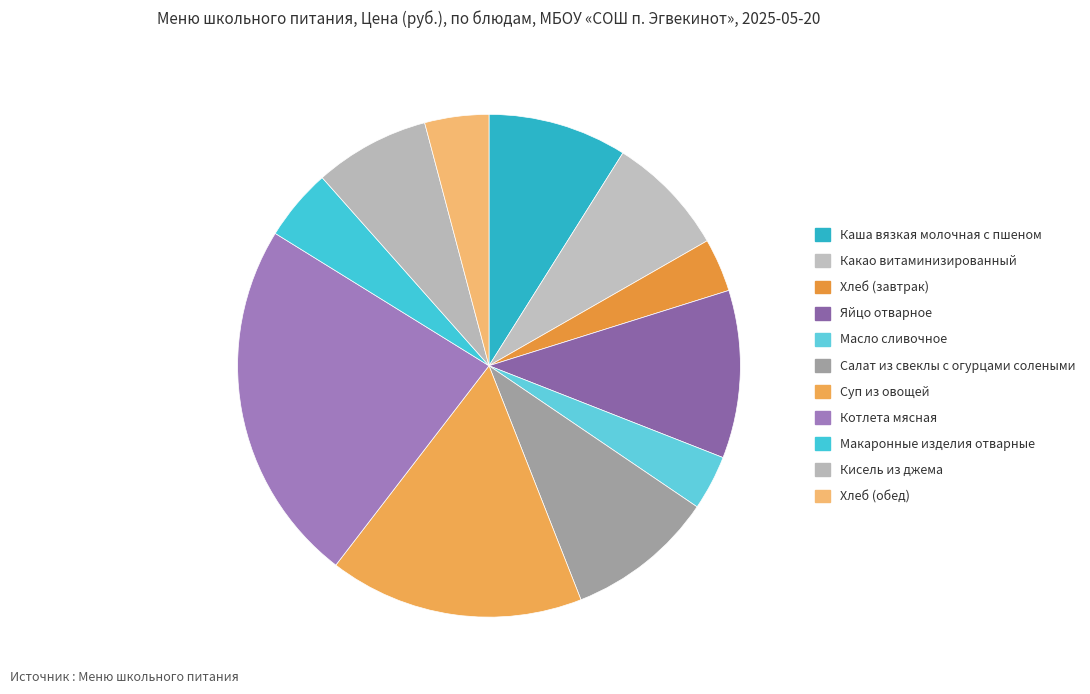

Rank the categories by value from lowest to highest.

Хлеб (завтрак), Масло сливочное, Хлеб (обед), Макаронные изделия отварные, Кисель из джема, Какао витаминизированный, Каша вязкая молочная с пшеном, Салат из свеклы с огурцами солеными, Яйцо отварное, Суп из овощей, Котлета мясная